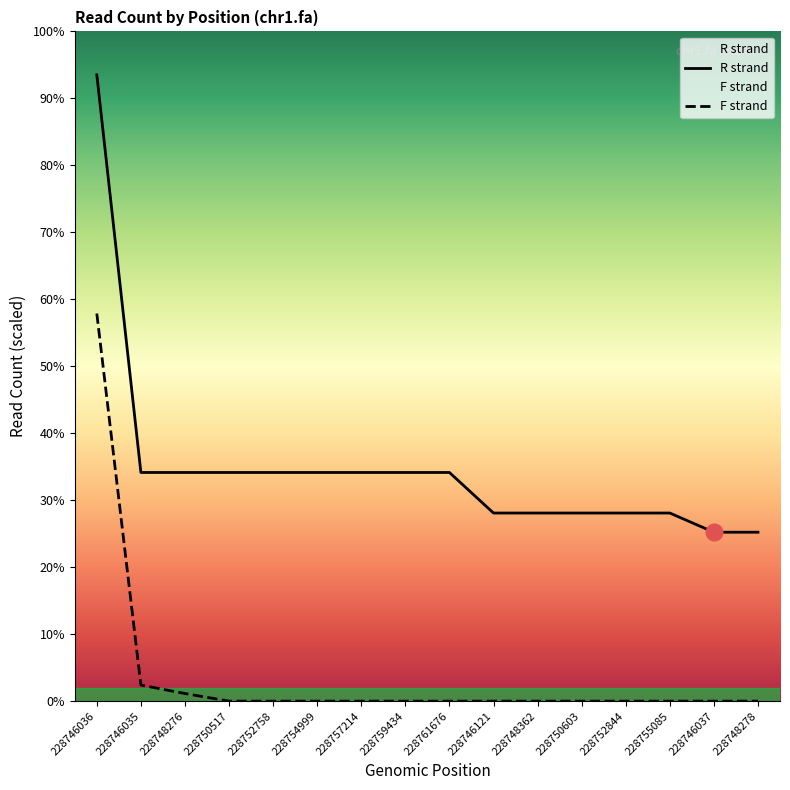

Is this an area chart (filled region under the line)?

No